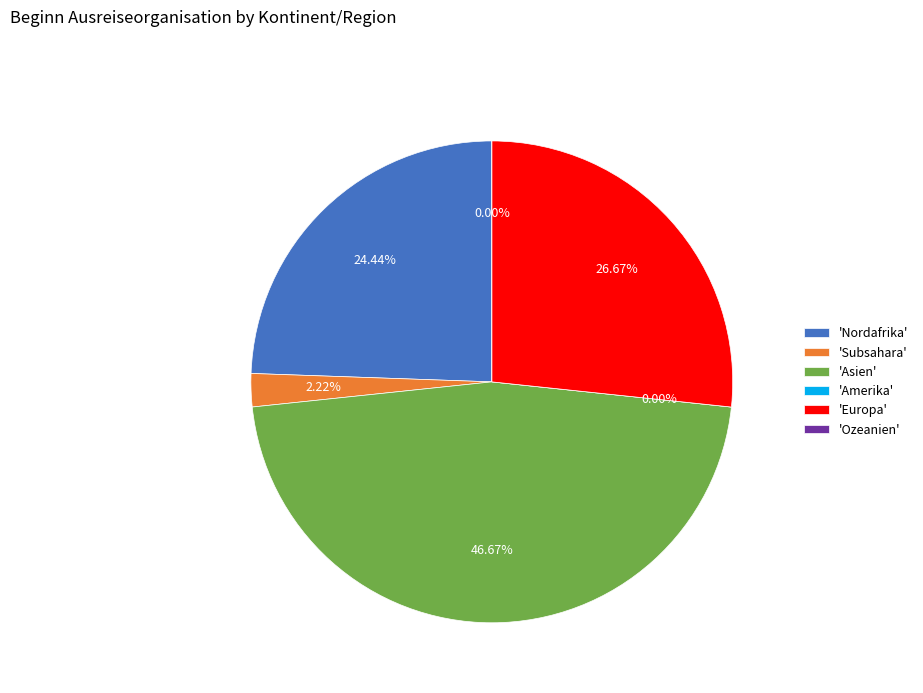

Count the number of slices in the pie.

6